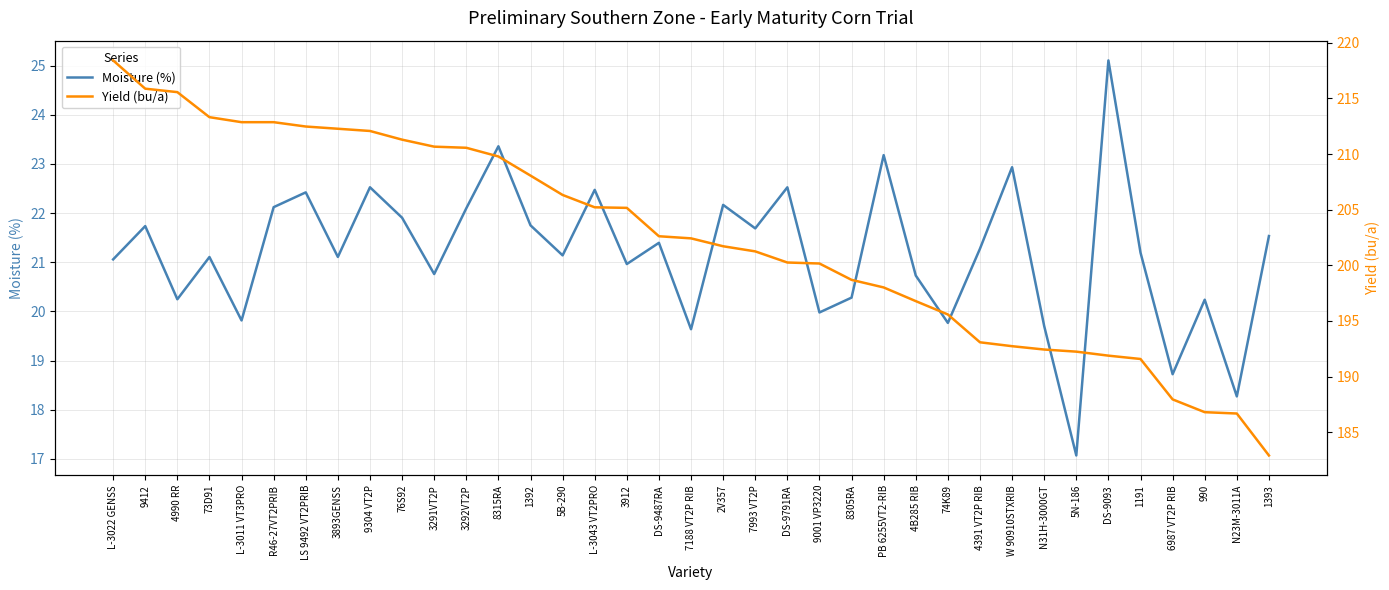

What are all the series names shown in the legend?

Moisture (%), Yield (bu/a)